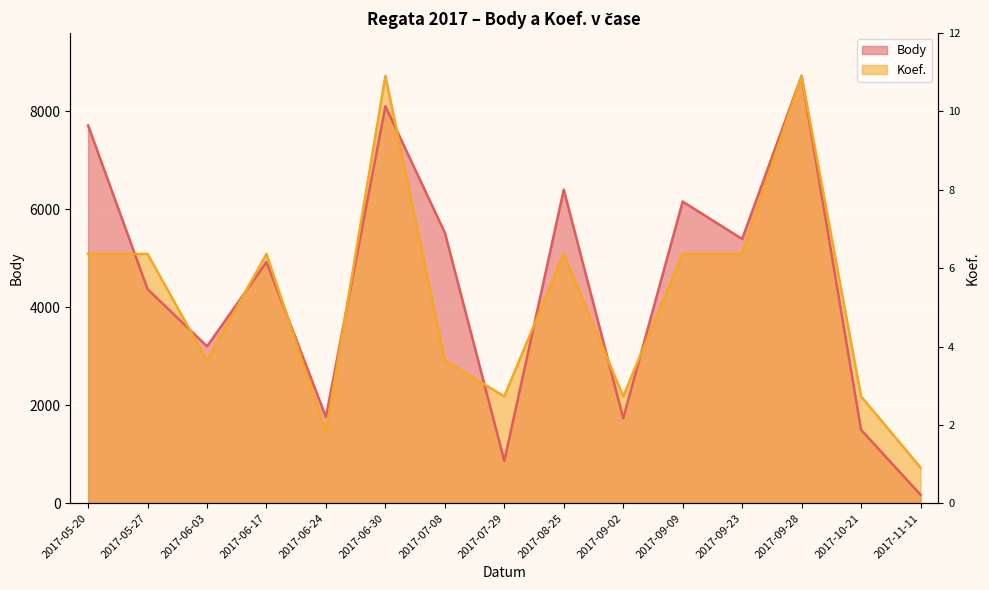

Where do Body and Koef. first cross each other?

2017-05-20 and 2017-05-27